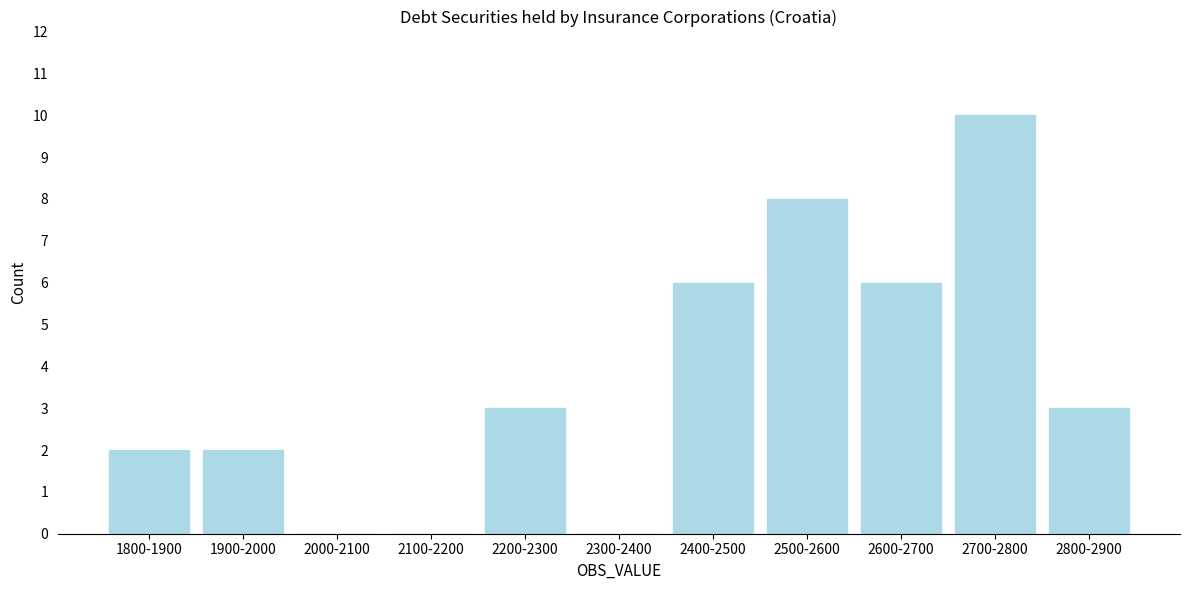

Reading left to right, transcribe all the data shown in this chart.

1800-1900=2	1900-2000=2	2000-2100=0	2100-2200=0	2200-2300=3	2300-2400=0	2400-2500=6	2500-2600=8	2600-2700=6	2700-2800=10	2800-2900=3